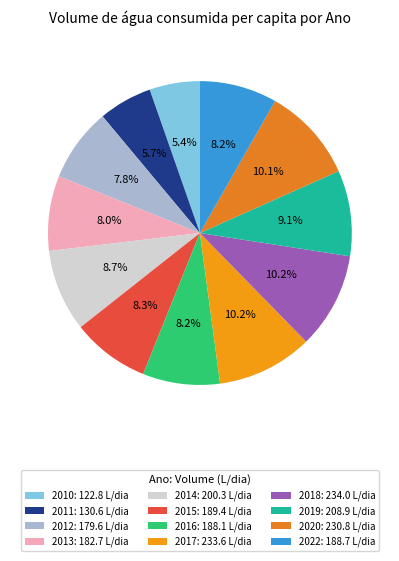

The 2012 slice represents 8% of the pie. True or false?

True